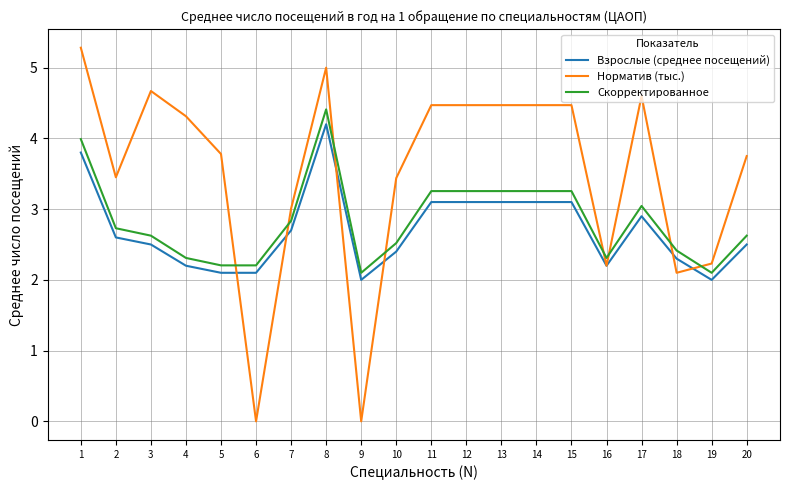

Is it true that Скорректированное equals 4.7 at 13?

False